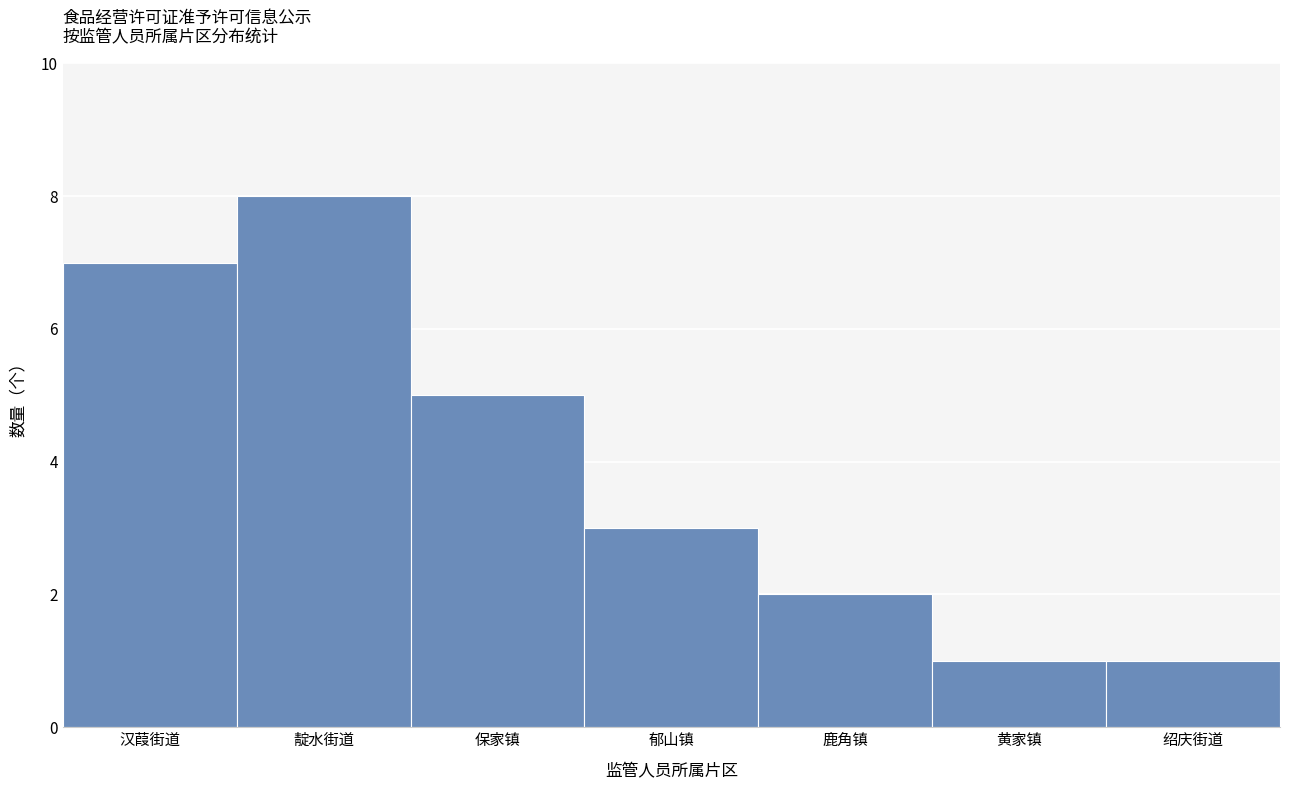

Reading right to left, what are all the values shown in this chart?

绍庆街道=1	黄家镇=1	鹿角镇=2	郁山镇=3	保家镇=5	靛水街道=8	汉葭街道=7